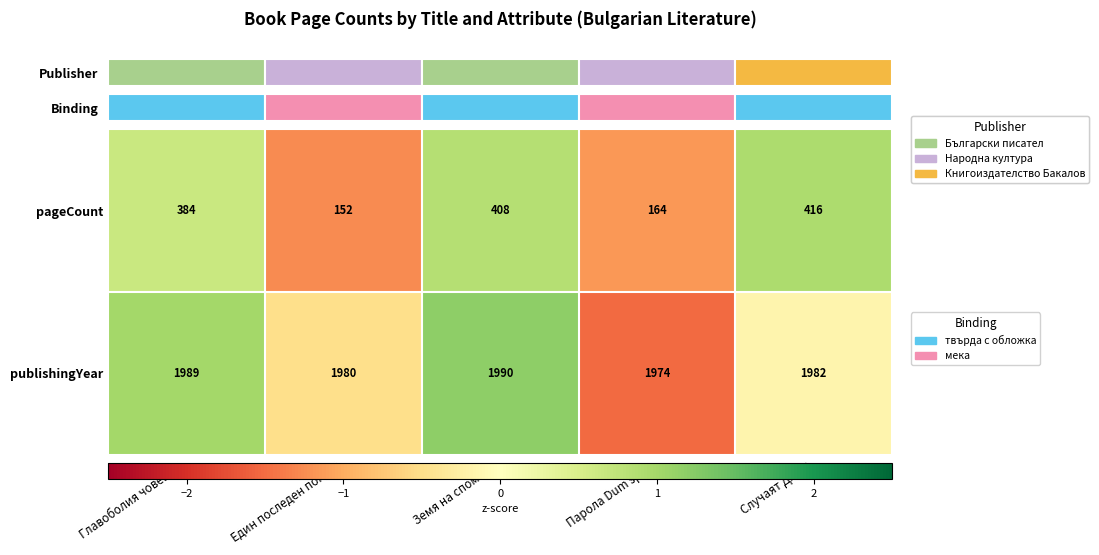

True or false: pageCount has a value of 408 at Земя на спомени.

True